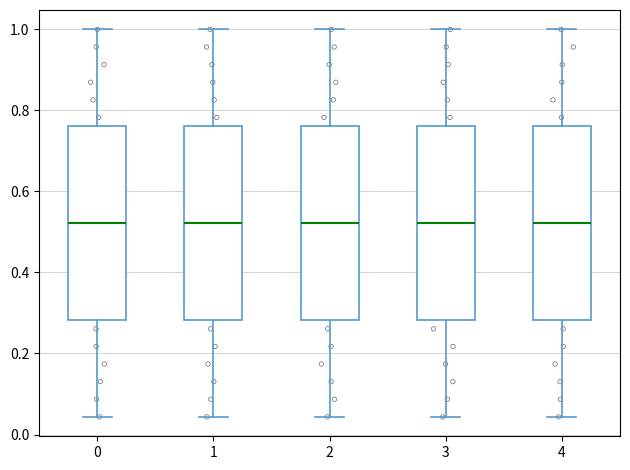

Reading left to right, read every box against the y-axis: the position of its median line, the range the box covers, and the ends of its whiskers. The values are not printed on the chart, so give them approximately, as read against the axis.

0: median 0.52, box 0.28 to 0.76, whiskers 0.04 to 1.00
1: median 0.52, box 0.28 to 0.76, whiskers 0.04 to 1.00
2: median 0.52, box 0.28 to 0.76, whiskers 0.04 to 1.00
3: median 0.52, box 0.28 to 0.76, whiskers 0.04 to 1.00
4: median 0.52, box 0.28 to 0.76, whiskers 0.04 to 1.00